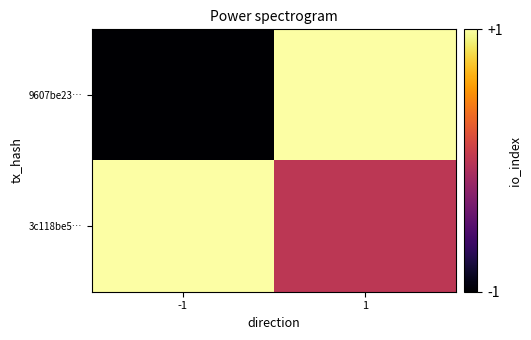

What is the greatest value displayed?

1